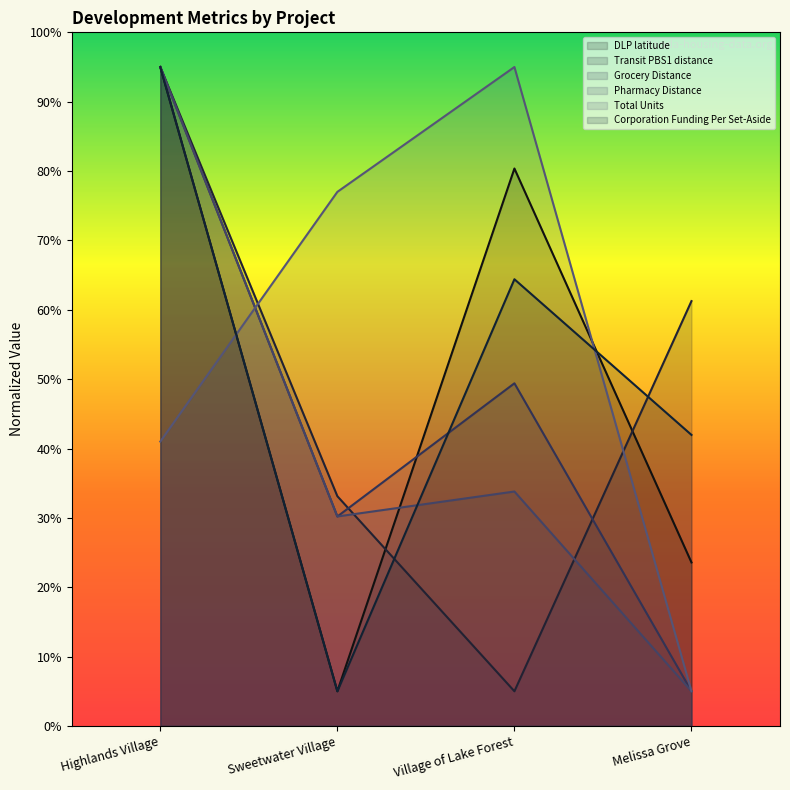

Reading right to left, transcribe all the data shown in this chart.

DLP latitude: Melissa Grove=23.6	Village of Lake Forest=80.4	Sweetwater Village=5.0	Highlands Village=95.0
Transit PBS1 distance: Melissa Grove=61.2	Village of Lake Forest=5.0	Sweetwater Village=33.1	Highlands Village=95.0
Grocery Distance: Melissa Grove=5.0	Village of Lake Forest=49.4	Sweetwater Village=30.2	Highlands Village=95.0
Pharmacy Distance: Melissa Grove=5.0	Village of Lake Forest=33.8	Sweetwater Village=30.2	Highlands Village=95.0
Total Units: Melissa Grove=5.0	Village of Lake Forest=95.0	Sweetwater Village=77.0	Highlands Village=41.0
Corporation Funding Per Set-Aside: Melissa Grove=42.0	Village of Lake Forest=64.4	Sweetwater Village=5.0	Highlands Village=95.0